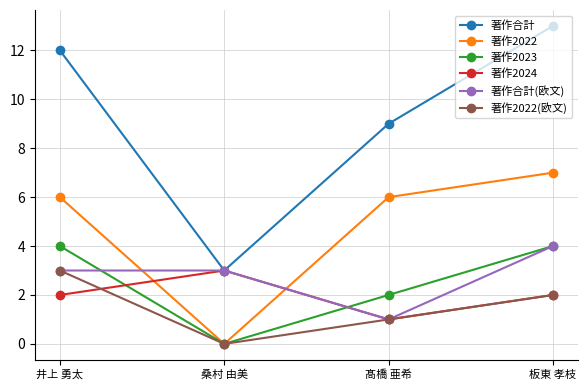

How many 著作2023 values are between 2 and 4?

3